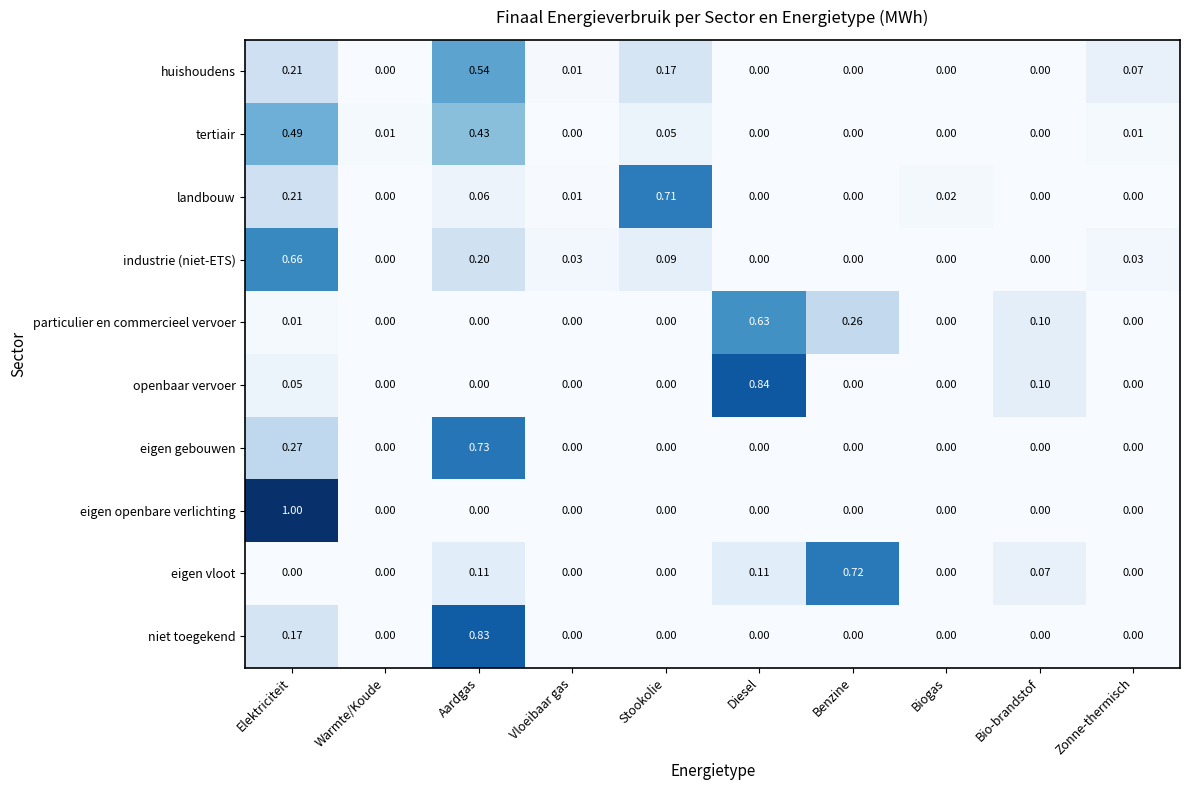

Which series has the largest range (max minus min)?

eigen openbare verlichting